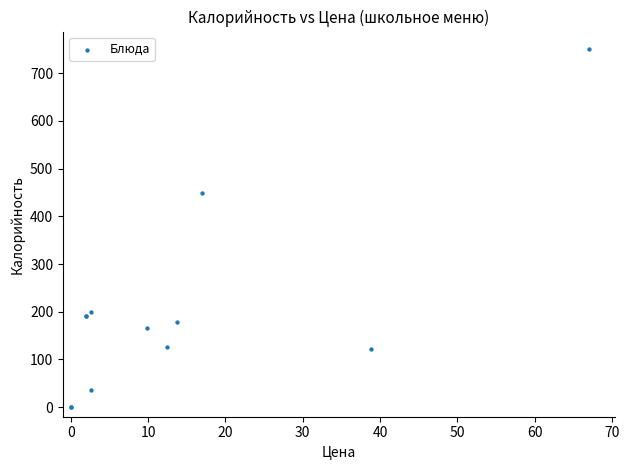

What Y value in the scatter plot is closest to 375?

450